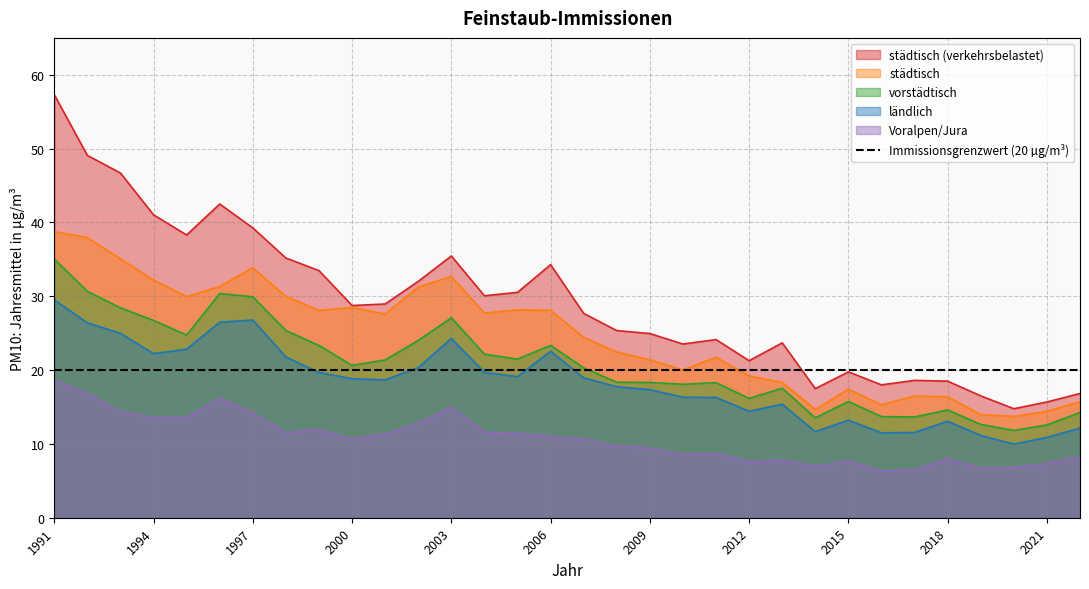

What is the difference between the second highest and second lowest values in the städtisch (verkehrsbelastet) series?

33.4